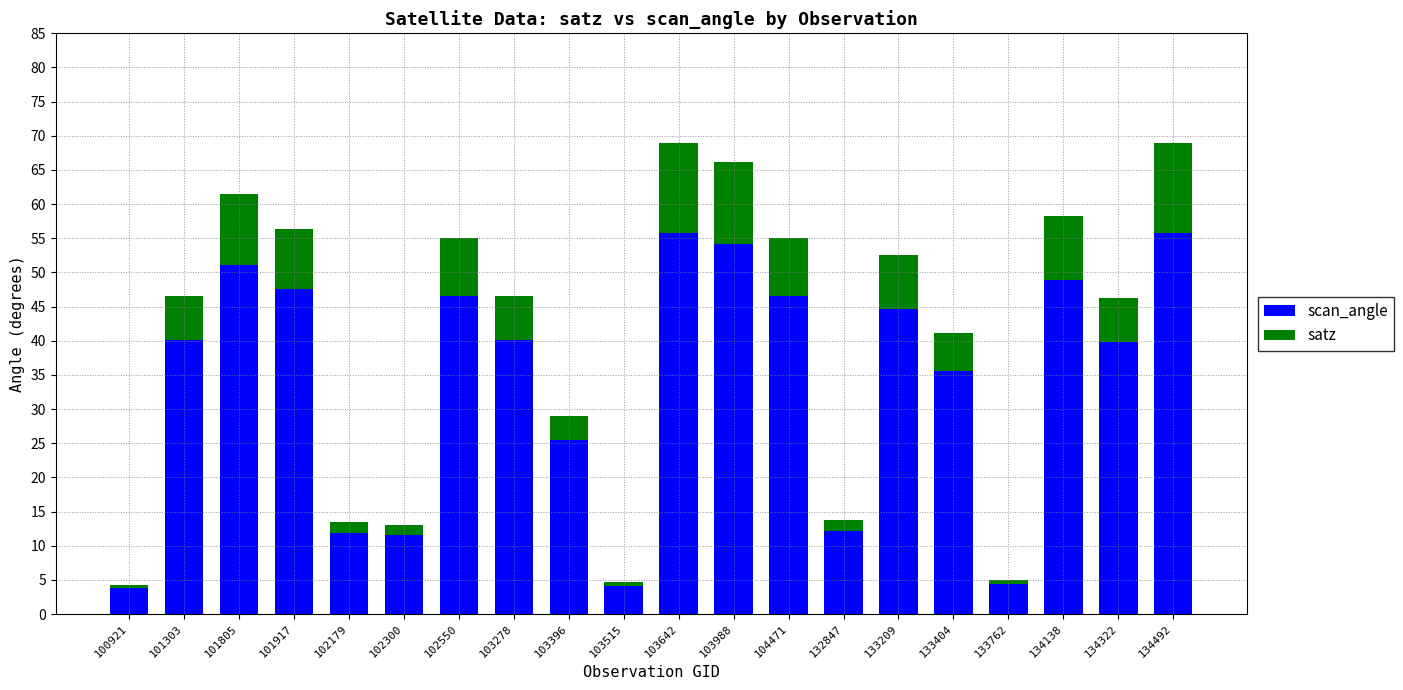

What is the total value across all series at 101303?

46.6